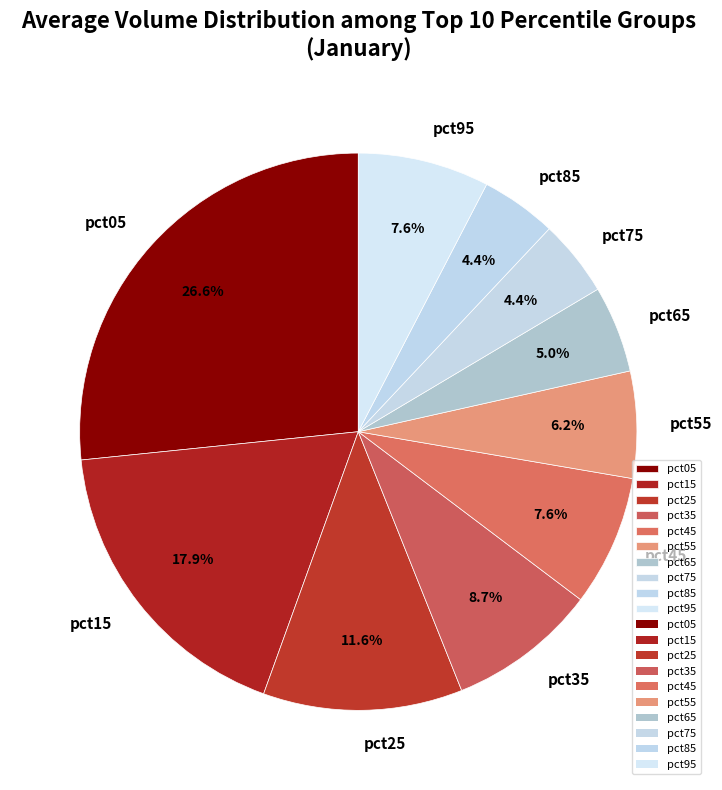

To the nearest percent, what is the combined percentage of pct15 and pct05?

44%